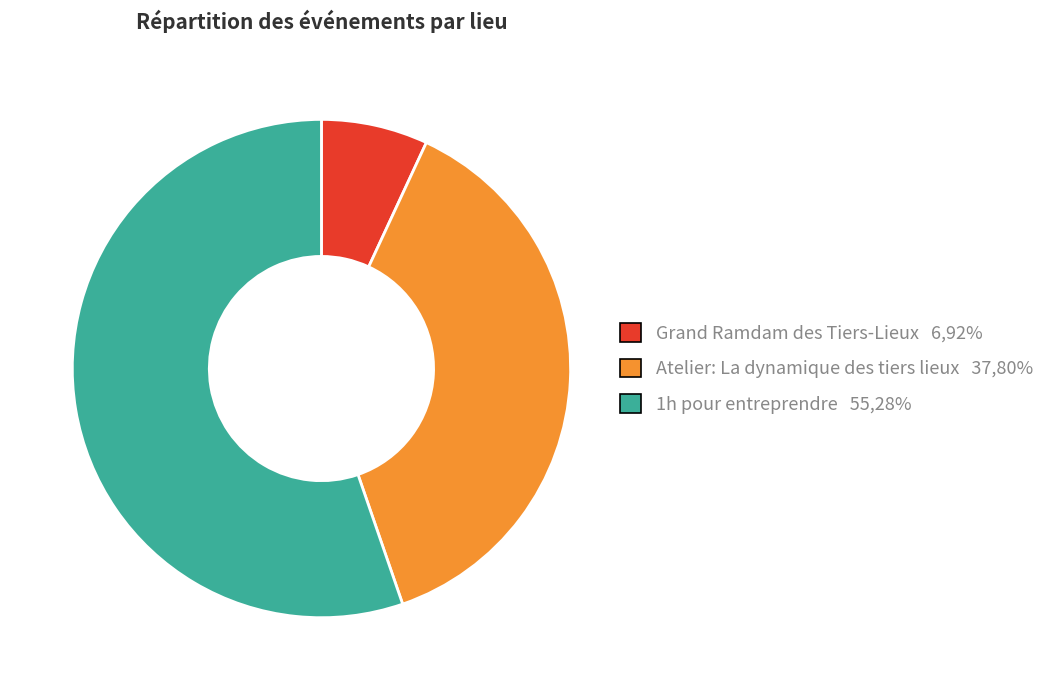

Which category has the biggest portion of the pie?

1h pour entreprendre 55,28%